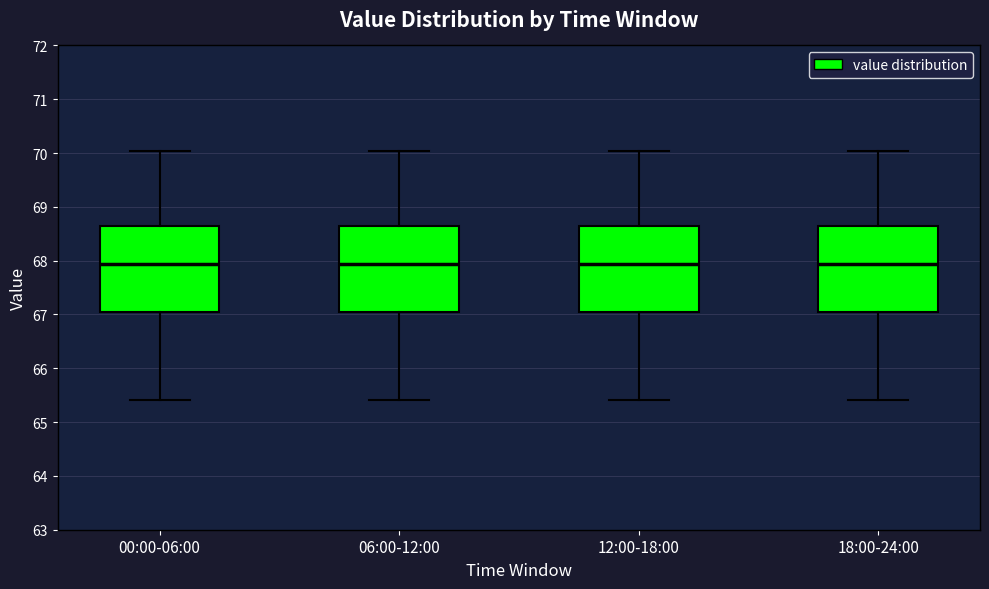

Where does the upper whisker of the box for 06:00-12:00 end on the y-axis? The values are not printed on the chart, so give them approximately, as read against the axis.

70.0